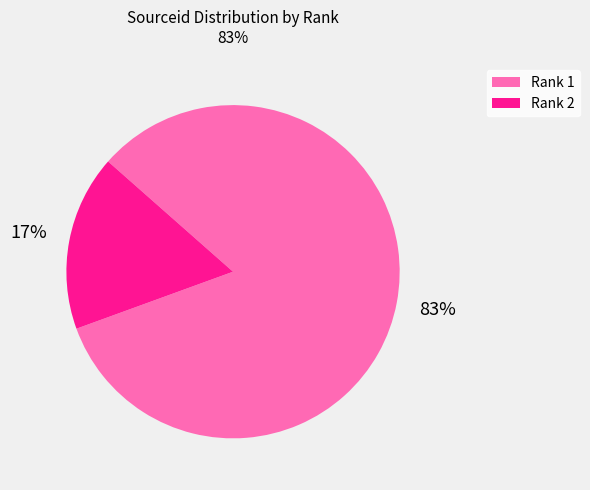

Which slice is the largest?

Rank 1